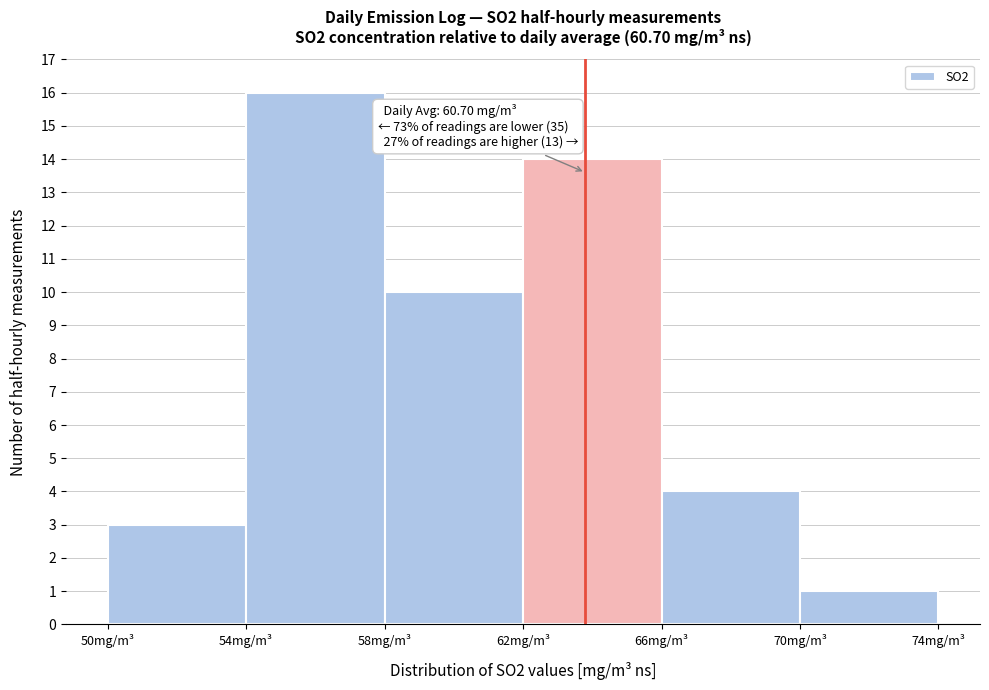

Which range on the x-axis has the tallest bar?

54 to 58